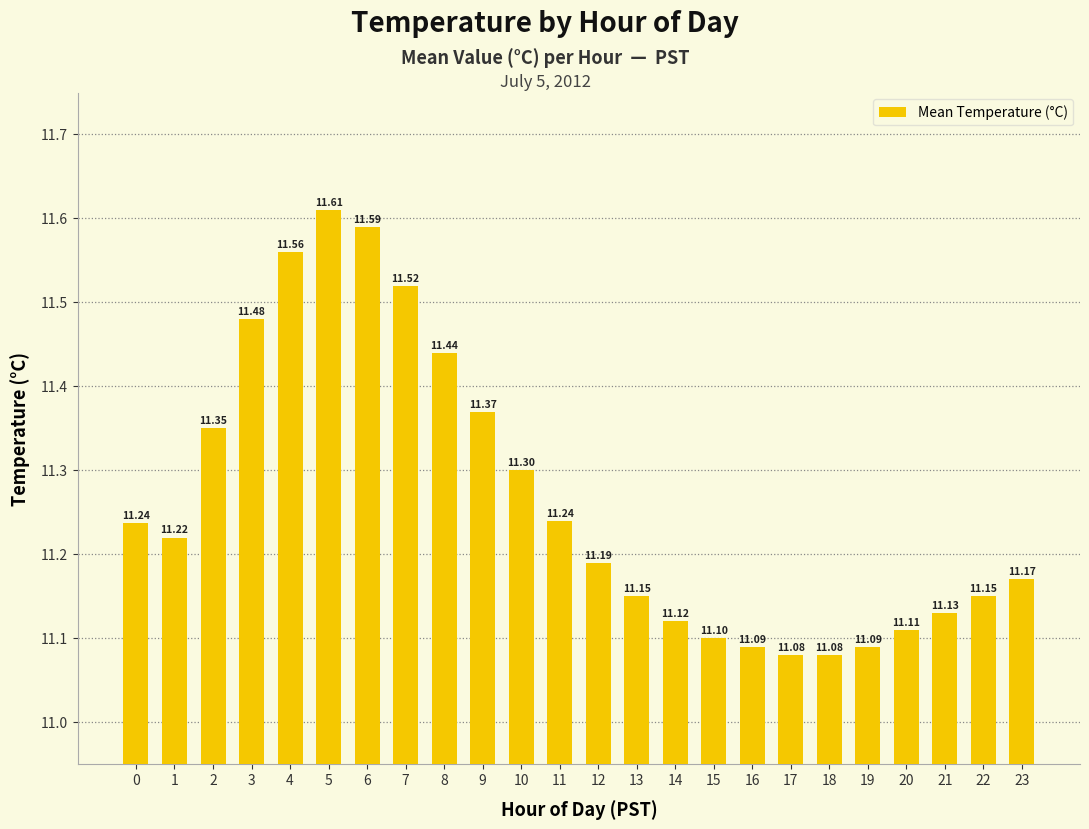

What is the difference between the maximum and second lowest values?

0.5